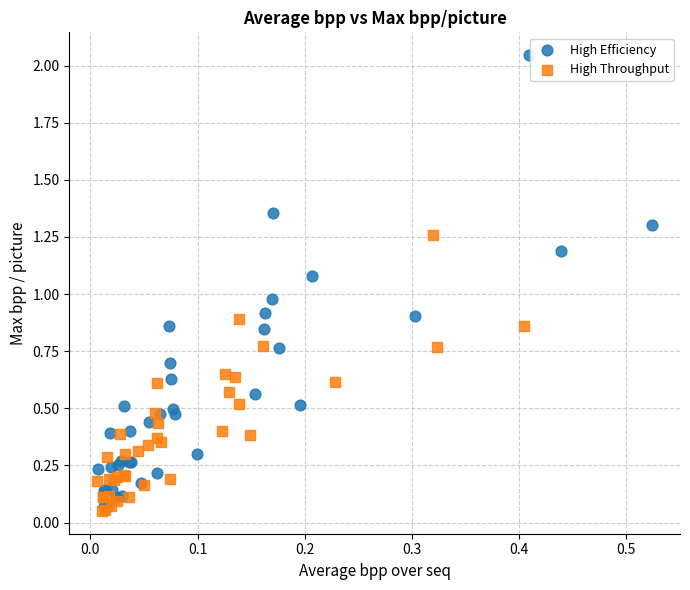

Which series has the widest spread of Y values?

High Efficiency